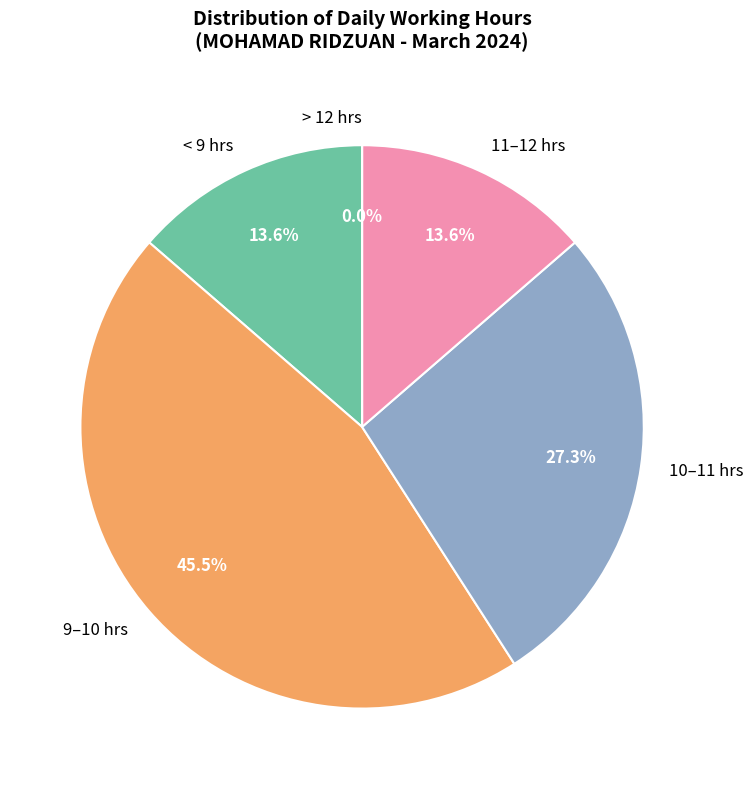

Is it true that Day 15 is 1% of the pie?

False